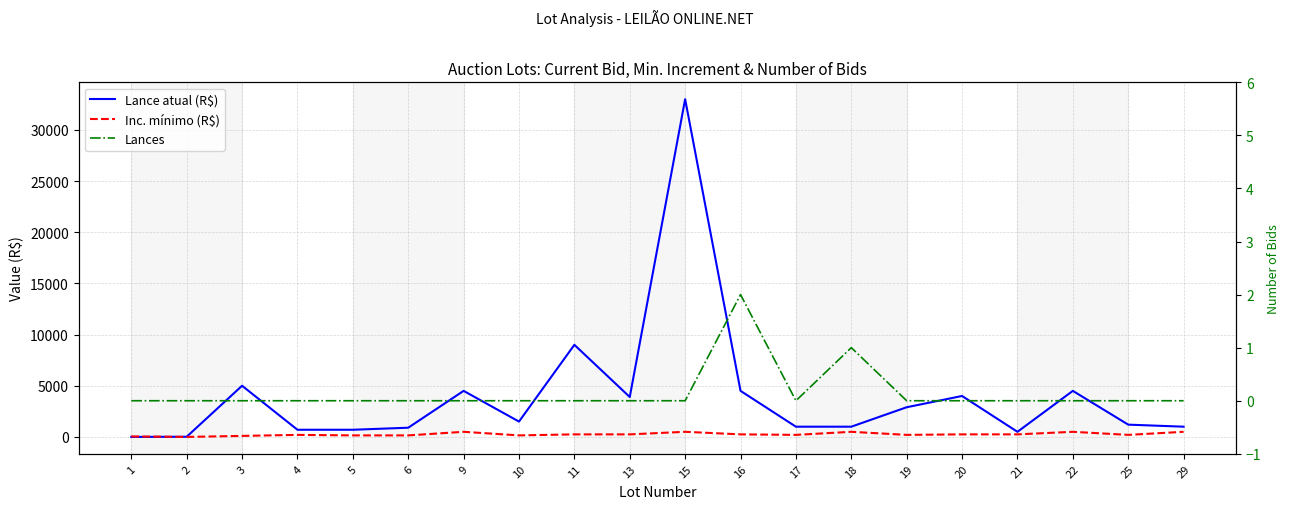

Which series changed the most between 5 and 25?

Lance atual (R$)